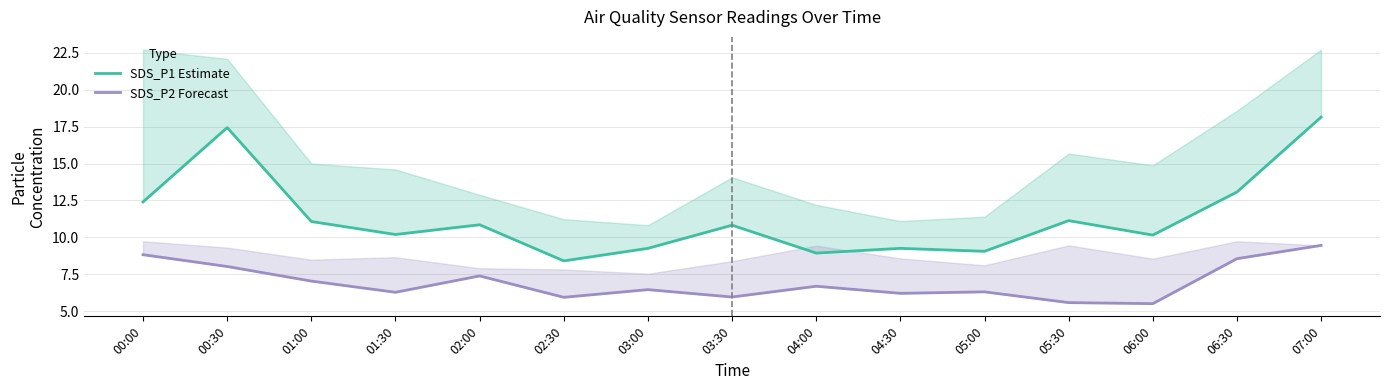

What is the sum of the SDS_P1 Estimate values at 05:30 and 01:00?

22.2